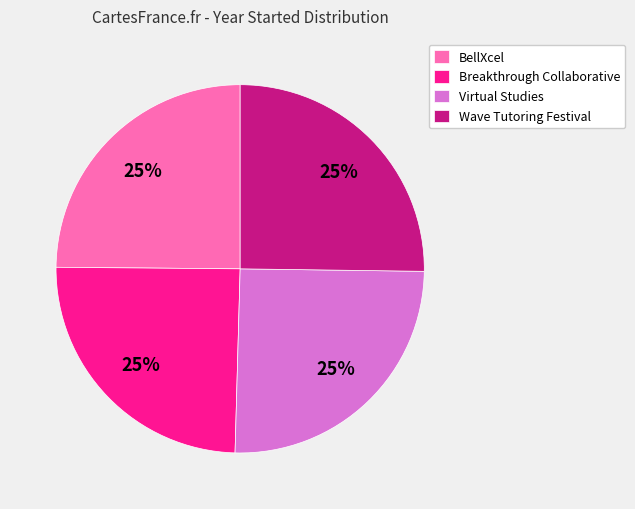

To the nearest percent, what is the combined percentage of Virtual Studies and BellXcel?

50%